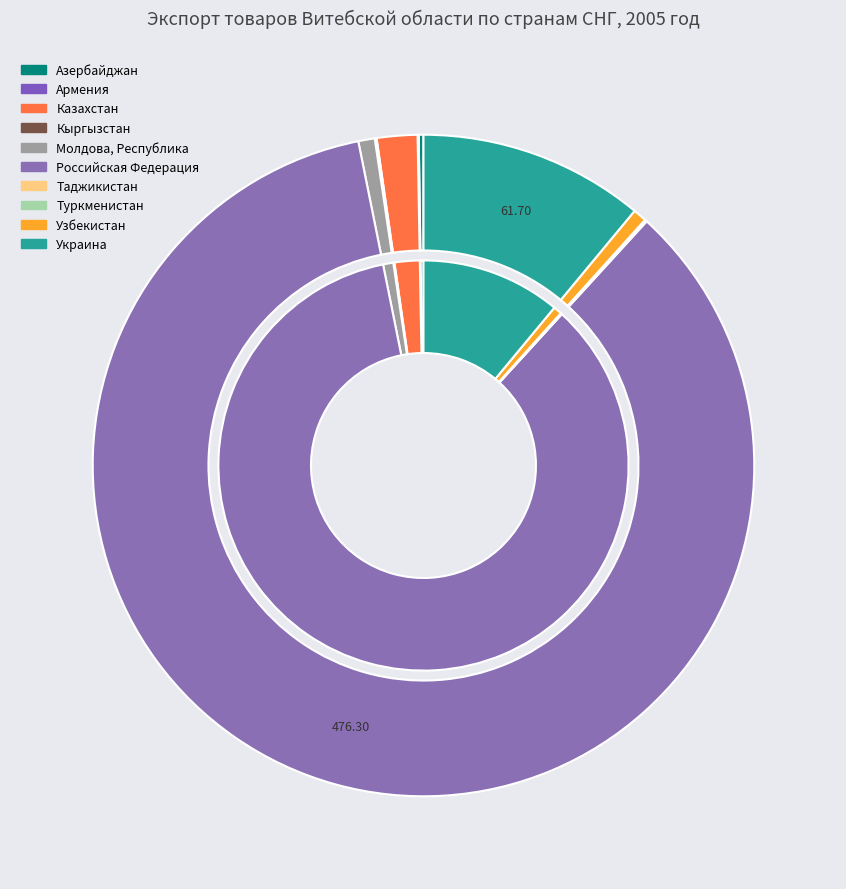

The 8 slice represents 11% of the pie. True or false?

False